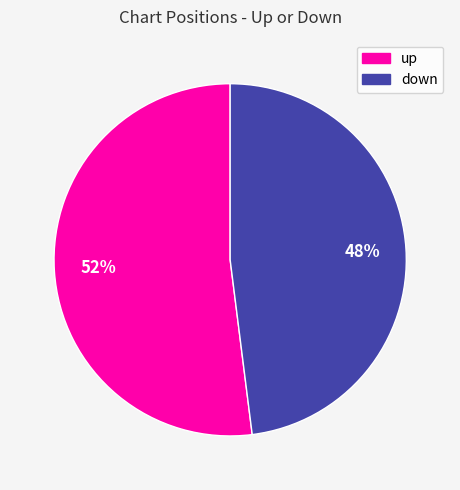

Which category has the smallest portion of the pie?

down